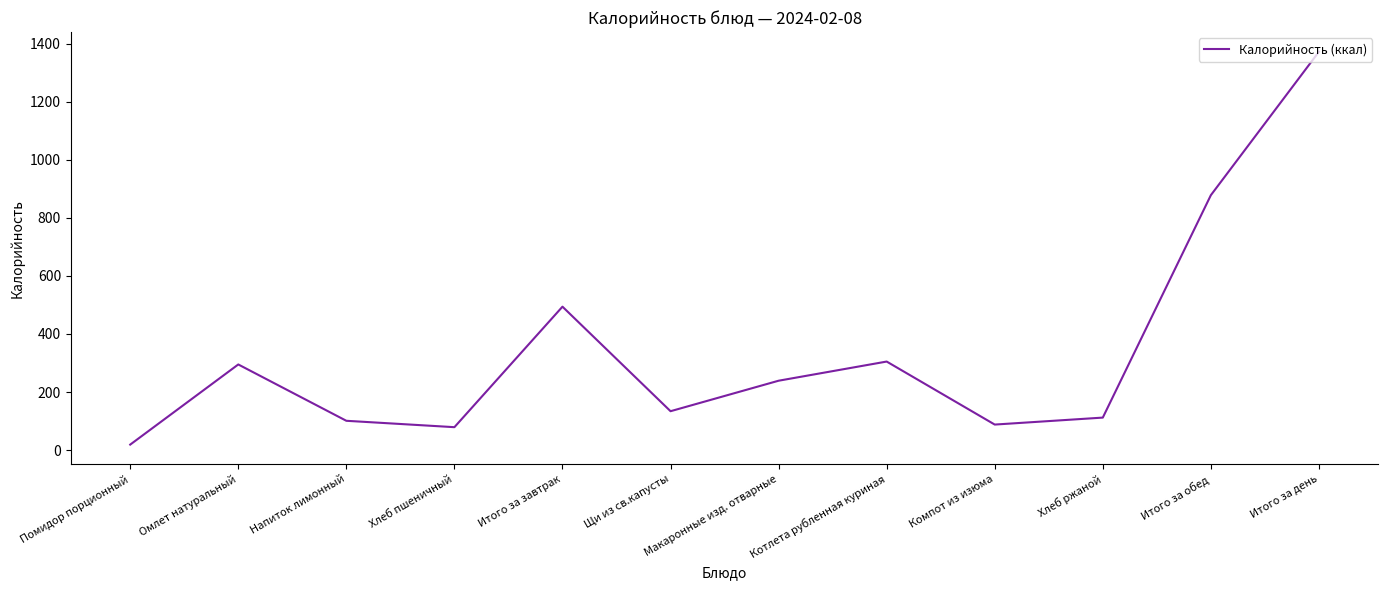

Between Макаронные изд. отварные and Итого за завтрак, which is larger?

Итого за завтрак